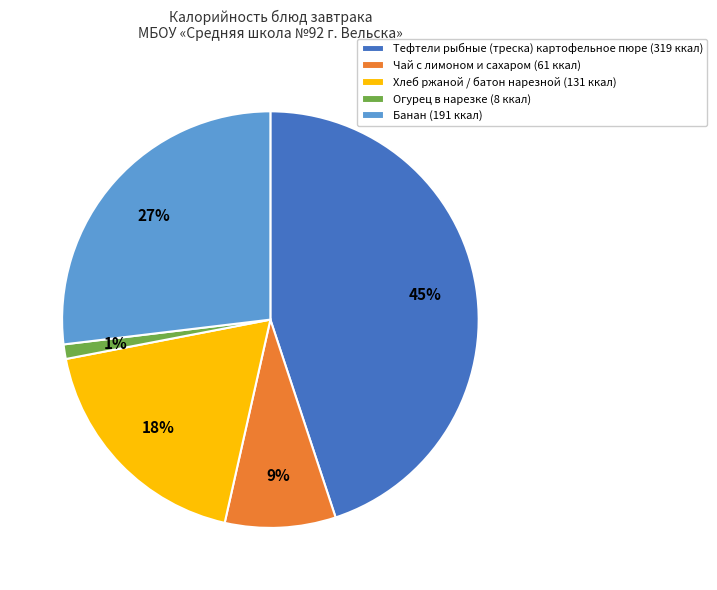

The Хлеб ржаной / батон нарезной slice represents 18% of the pie. True or false?

True